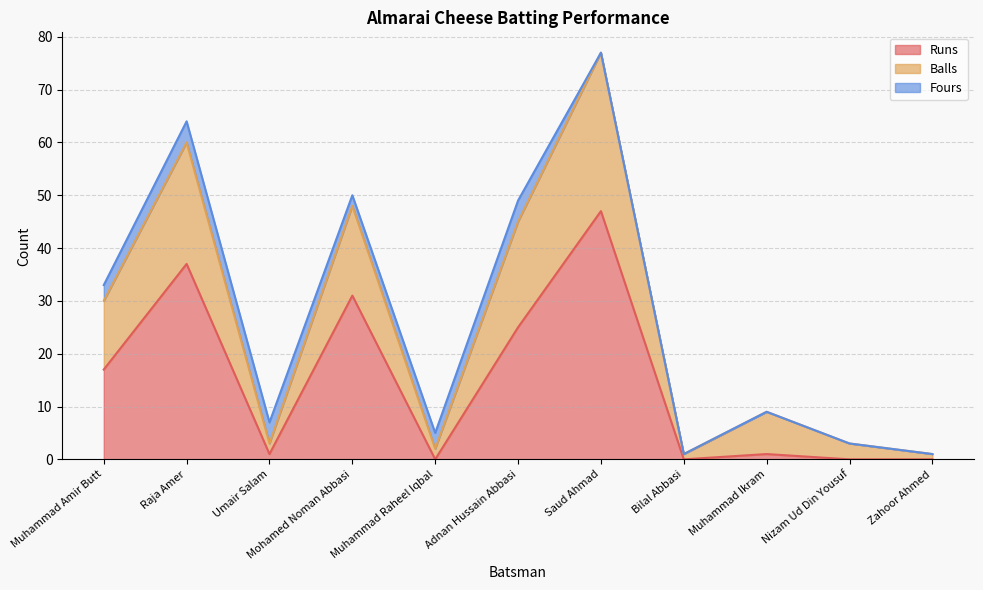

Between Adnan Hussain Abbasi and Bilal Abbasi, which series saw the biggest shift?

Balls